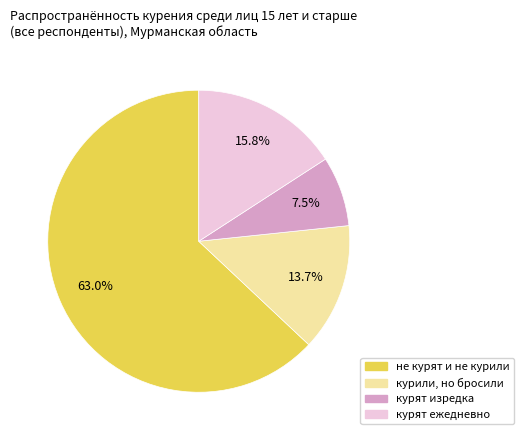

Rank the categories by value from highest to lowest.

не курят и не курили, курят ежедневно, курили, но бросили, курят изредка